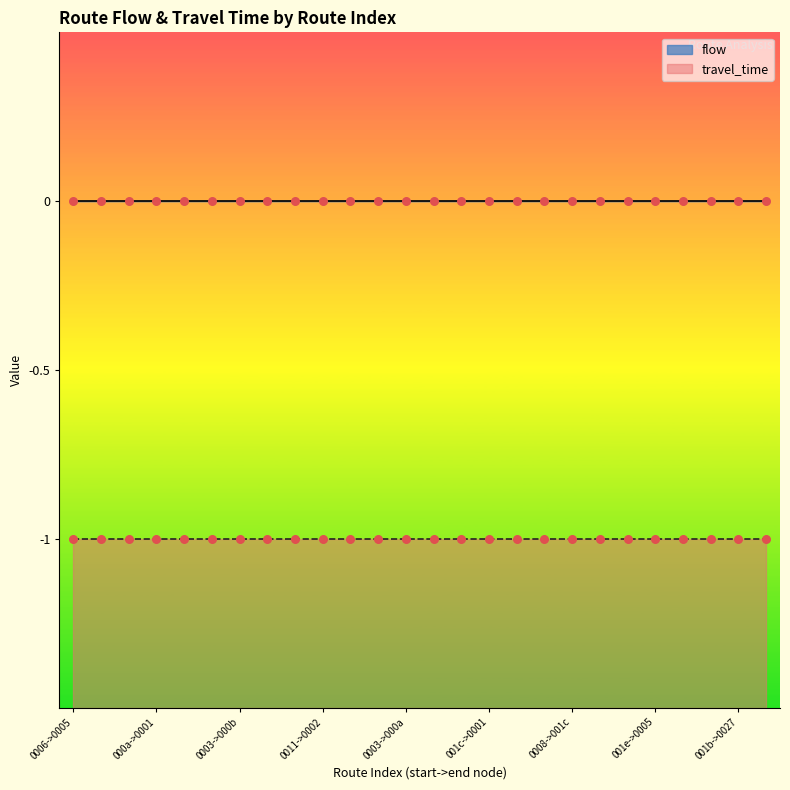

Which series contains the lowest Y value?

travel_time